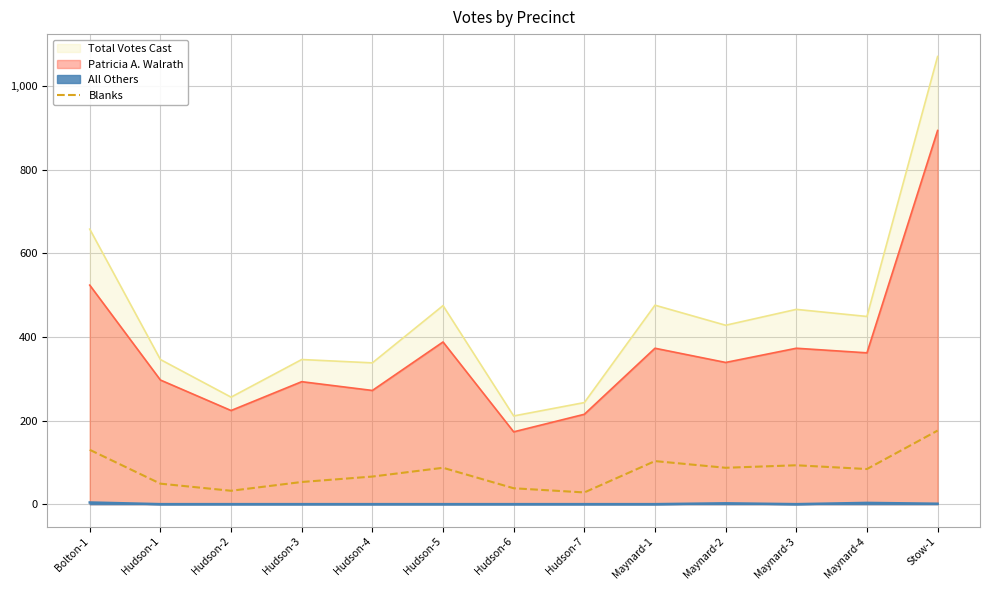

Does the chart display data point markers on the line(s)?

No